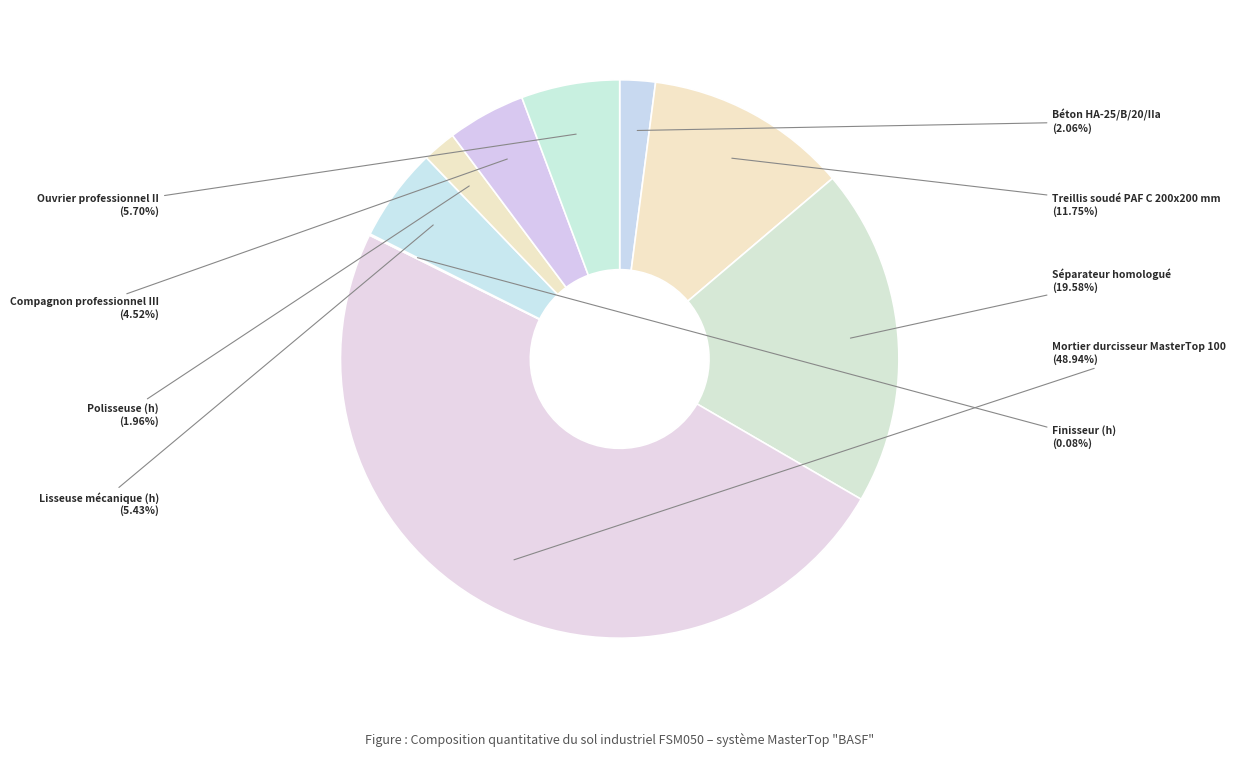

To the nearest percent, what is the difference between the largest and smallest slice percentages?

49%